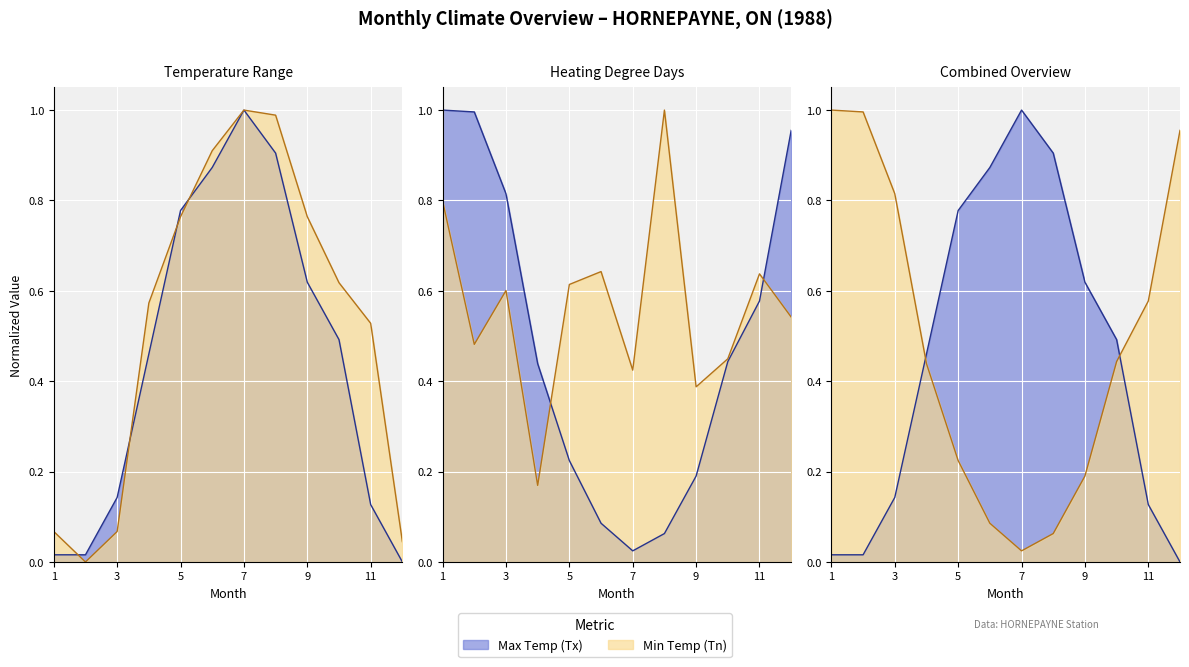

What is the average value of the Tx series?

0.5